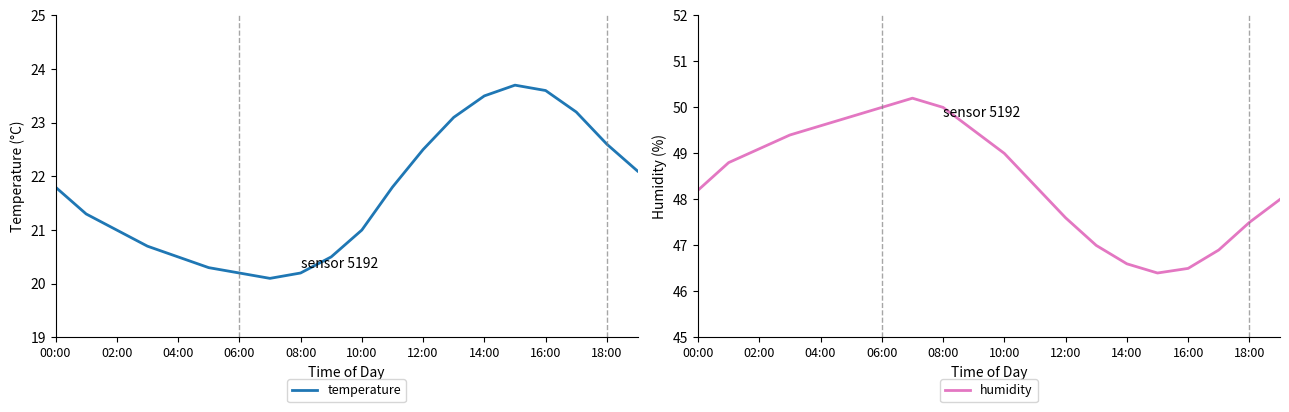

The value of temperature at 16:00 is 23.6. True or false?

True